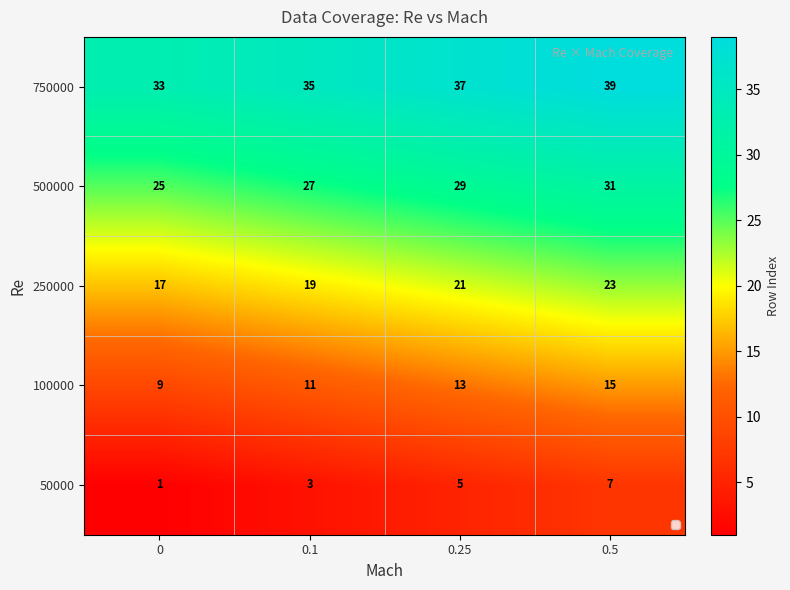

Reading left to right, list all the values displayed in this chart.

750000: 33	35	37	39
500000: 25	27	29	31
250000: 17	19	21	23
100000: 9	11	13	15
50000: 1	3	5	7